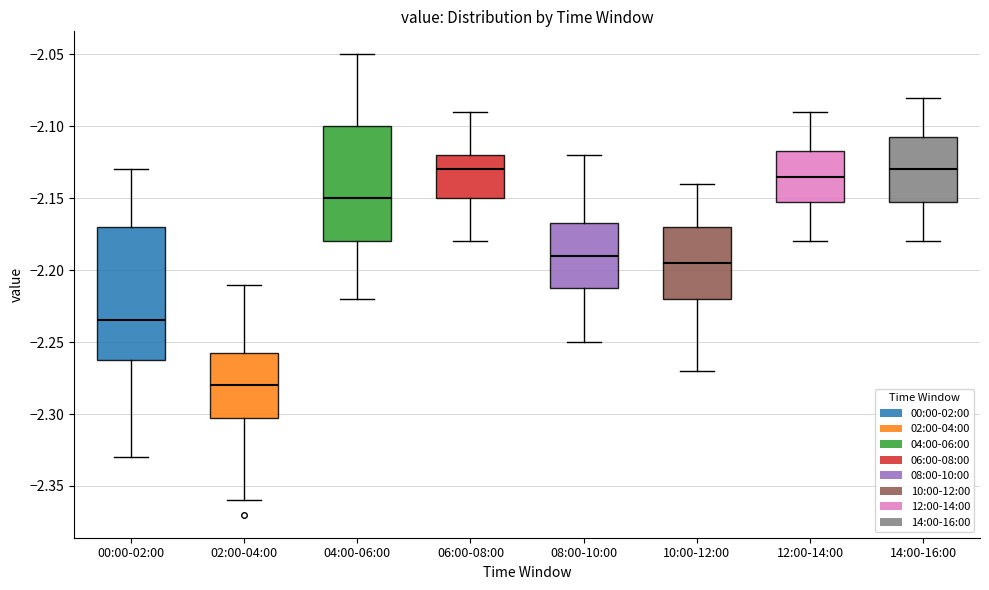

Which box is the tallest, from its lower edge to its upper edge?

00:00-02:00